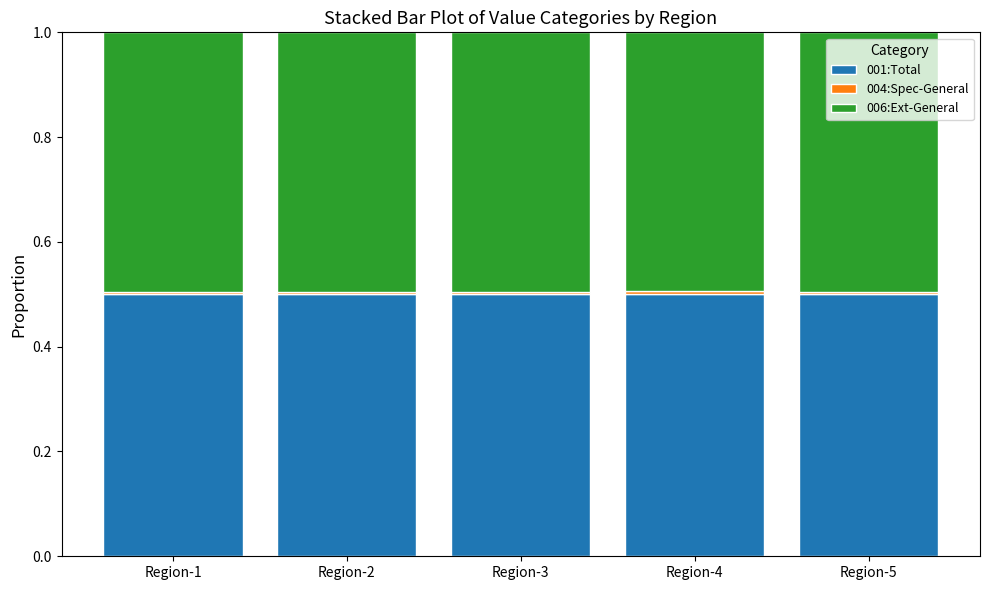

What is the maximum value for 001:Total?

0.5